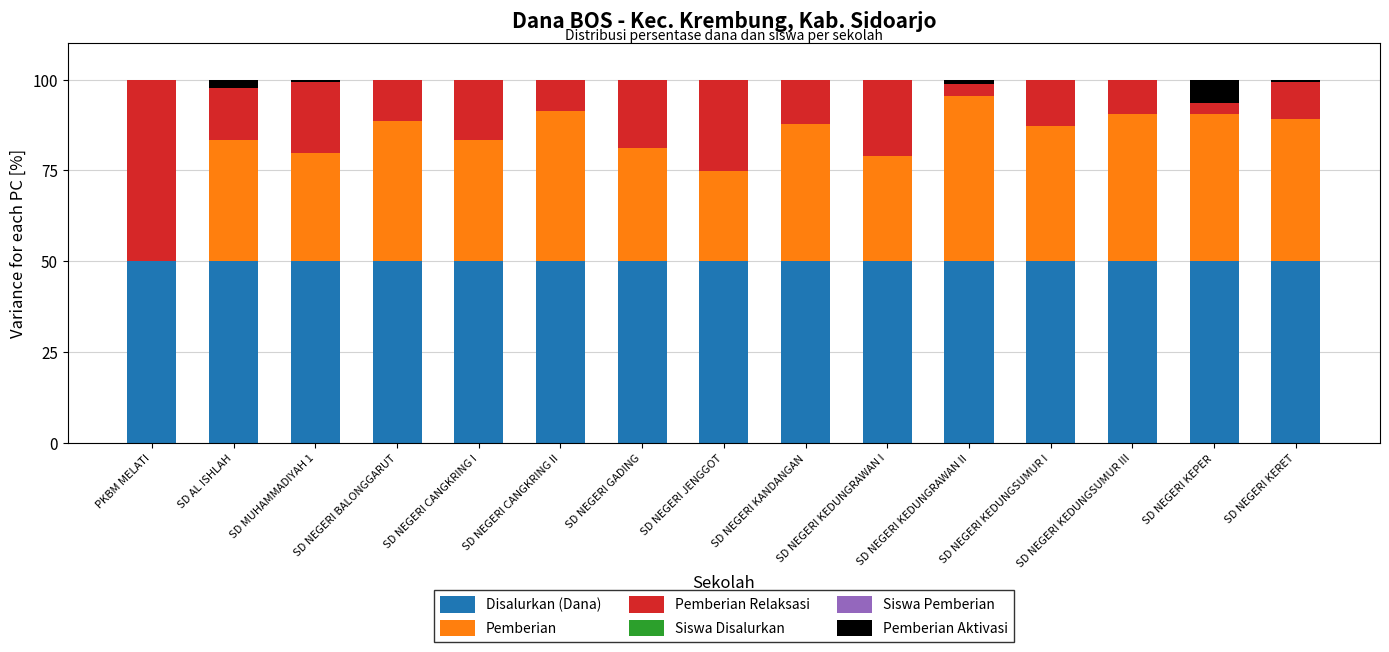

What is the sum of all Disalurkan (Dana) values?

750.0